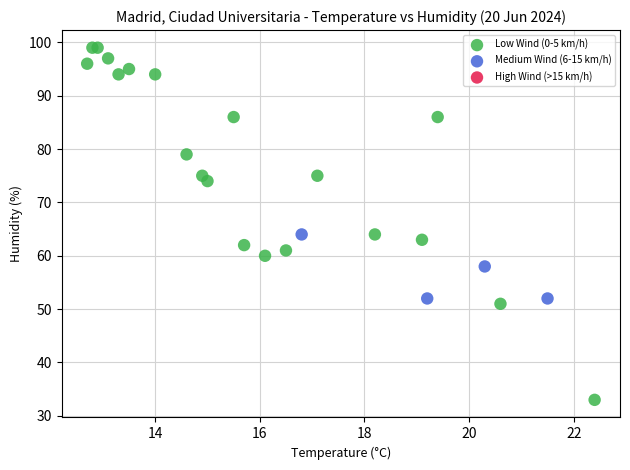

Which series contains the lowest Y value?

Low Wind (0-5 km/h)